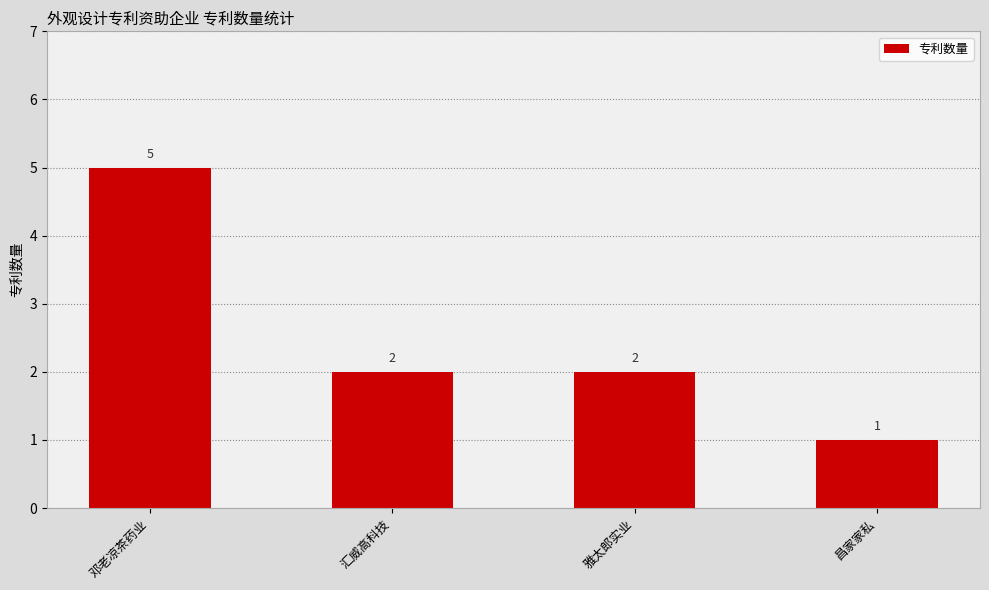

Reading left to right, list all the values displayed in this chart.

邓老凉茶药业=5	汇威高科技=2	雅太郎实业=2	昌家家私=1